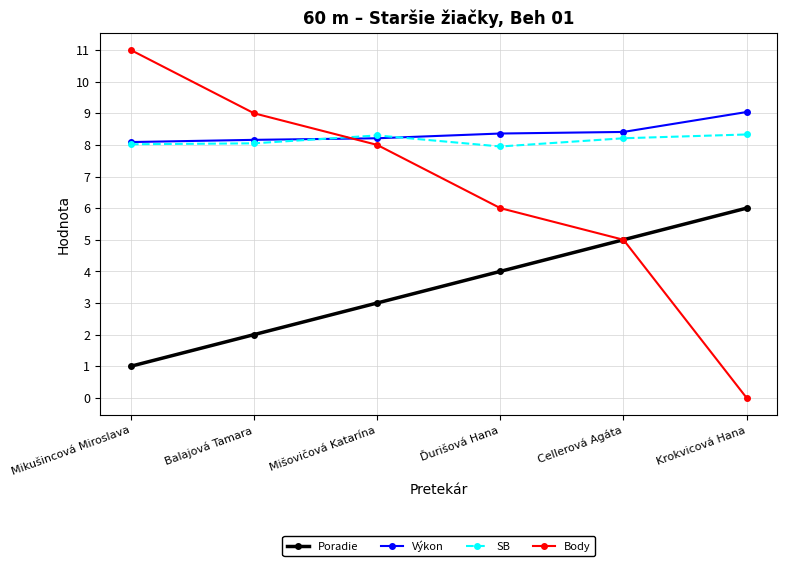

How many data points does each series have?

6